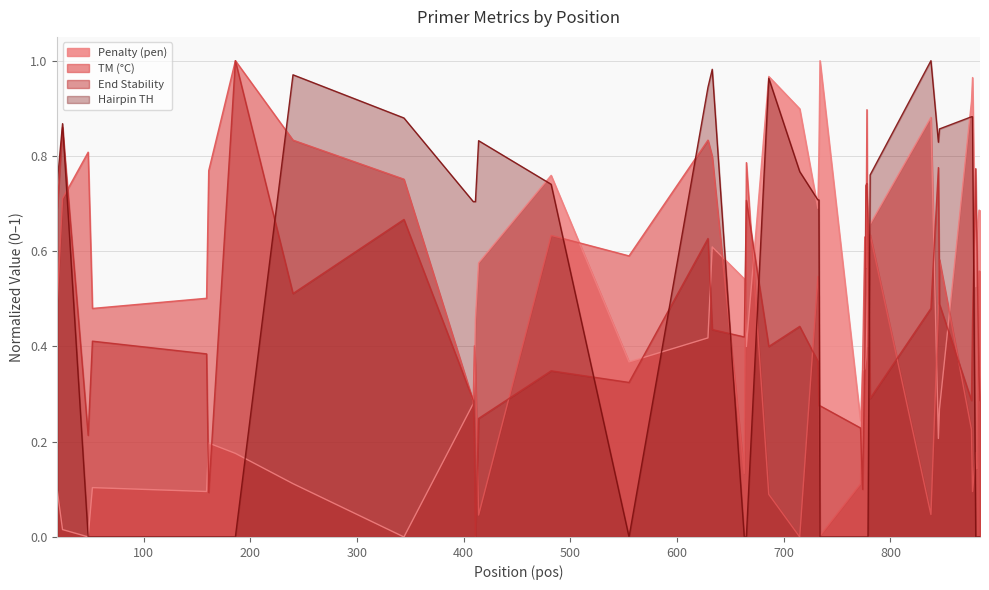

How many interior local valleys does the Hairpin TH series have?

2